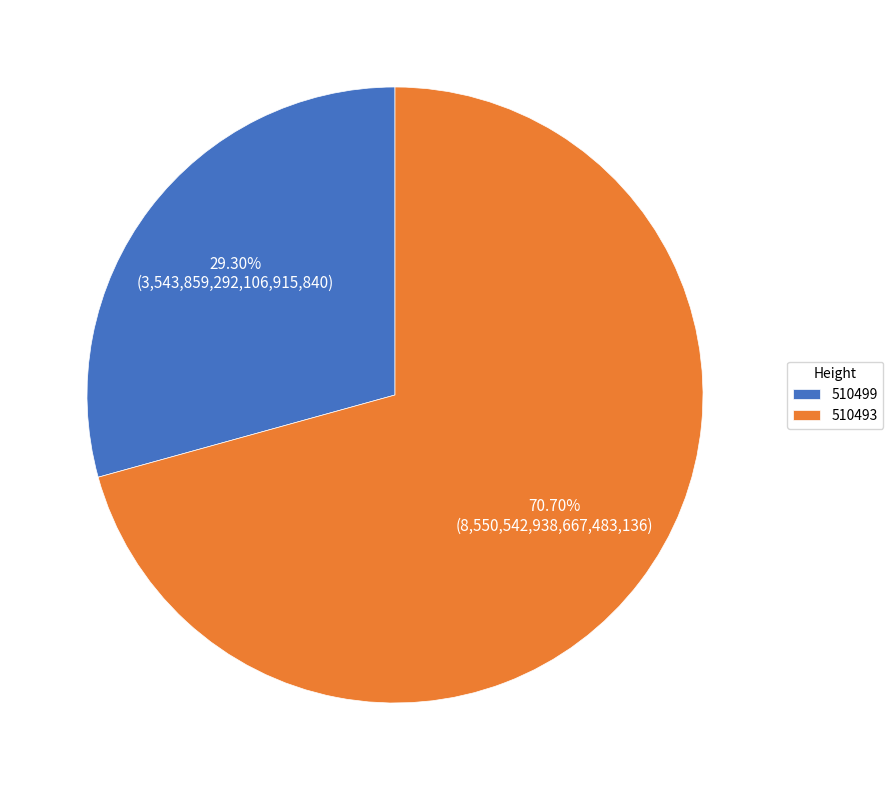

Approximately how many times larger is the value at 510493 compared to 510499?

2.4